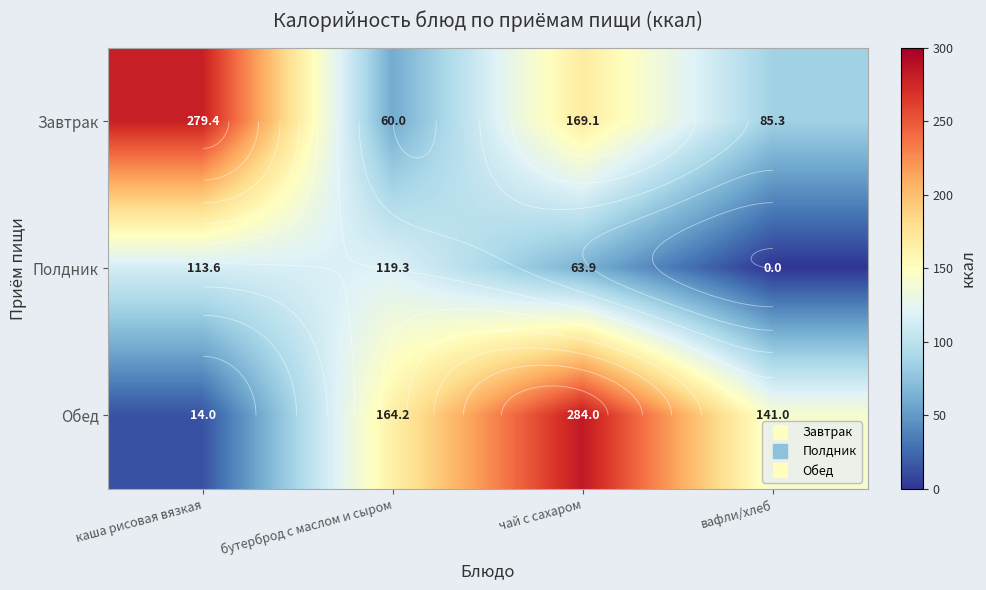

Between каша рисовая вязкая and чай с сахаром, which series saw the biggest shift?

Обед